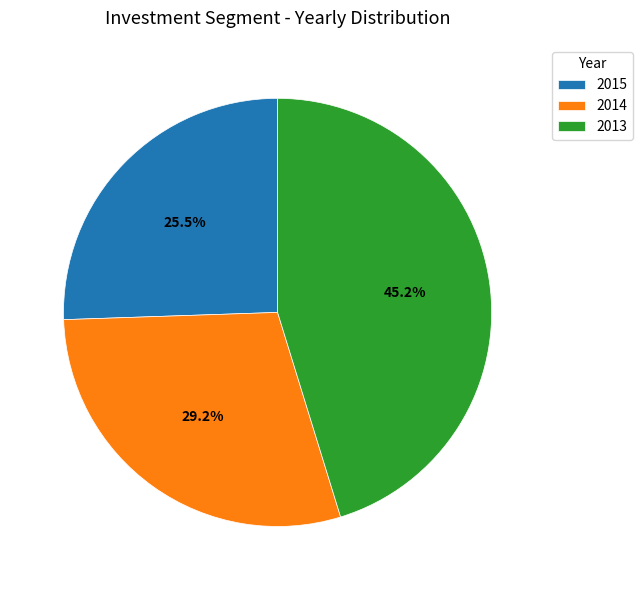

Does any single category account for the majority?

No